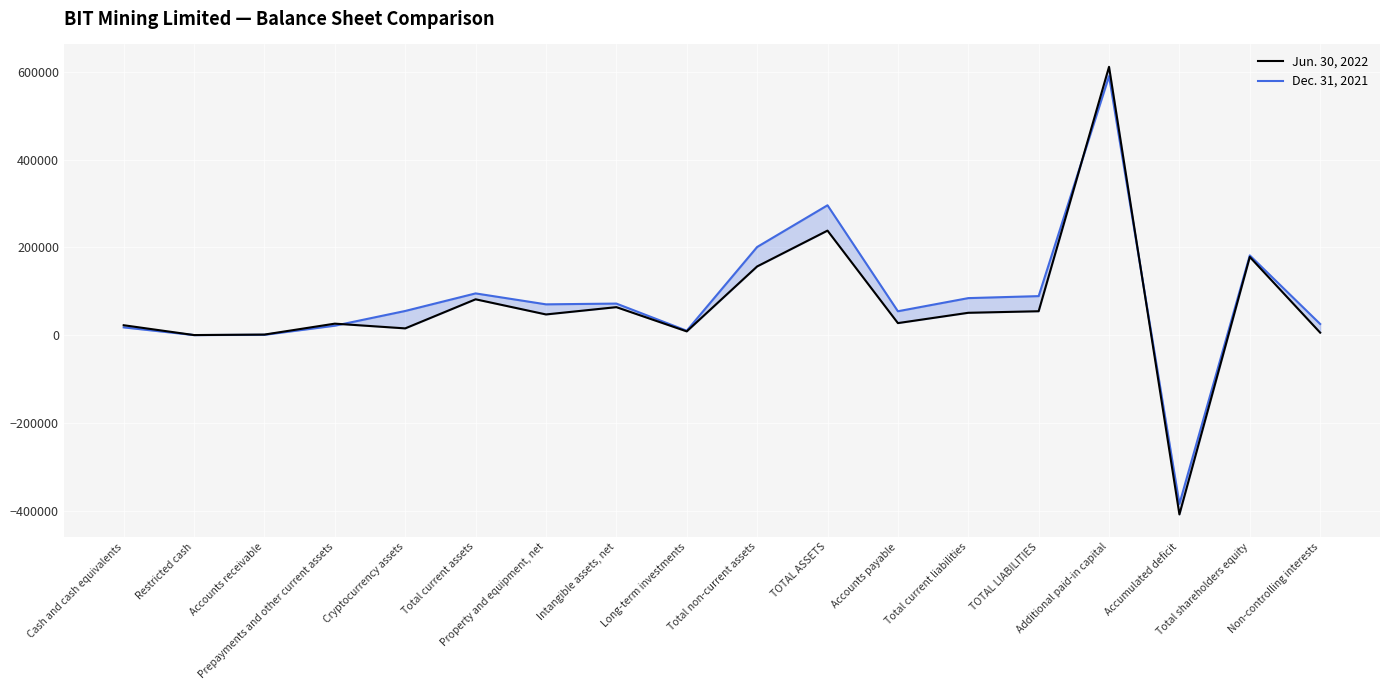

What are all the series names shown in the legend?

Jun. 30, 2022, Dec. 31, 2021